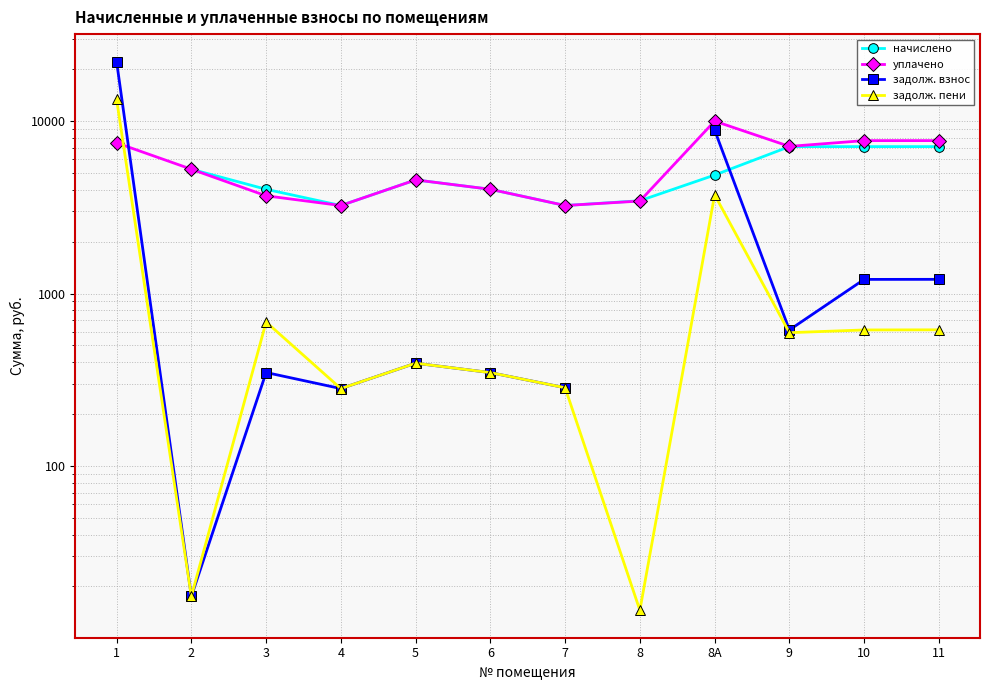

Which series has the largest range (max minus min)?

задолж. взнос